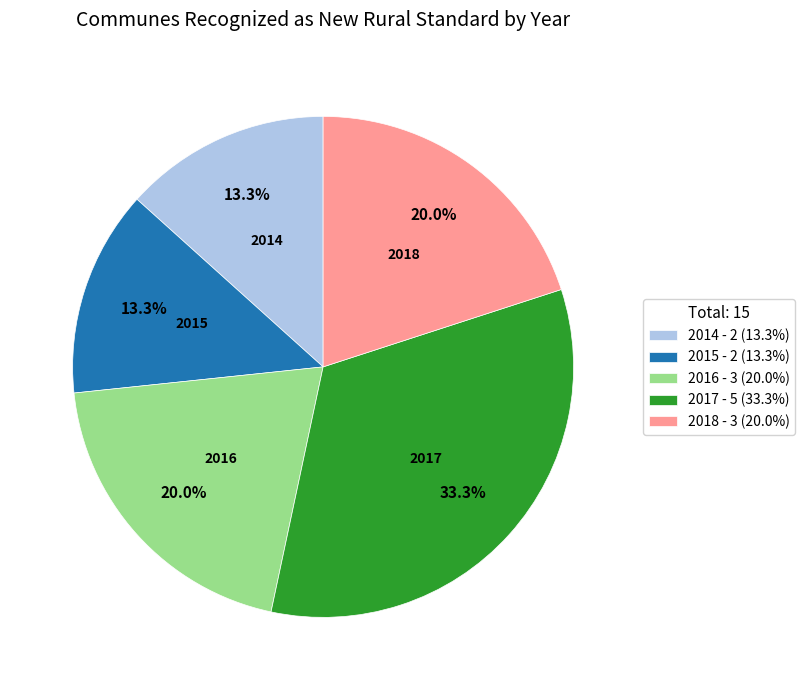

Count the number of slices in the pie.

5